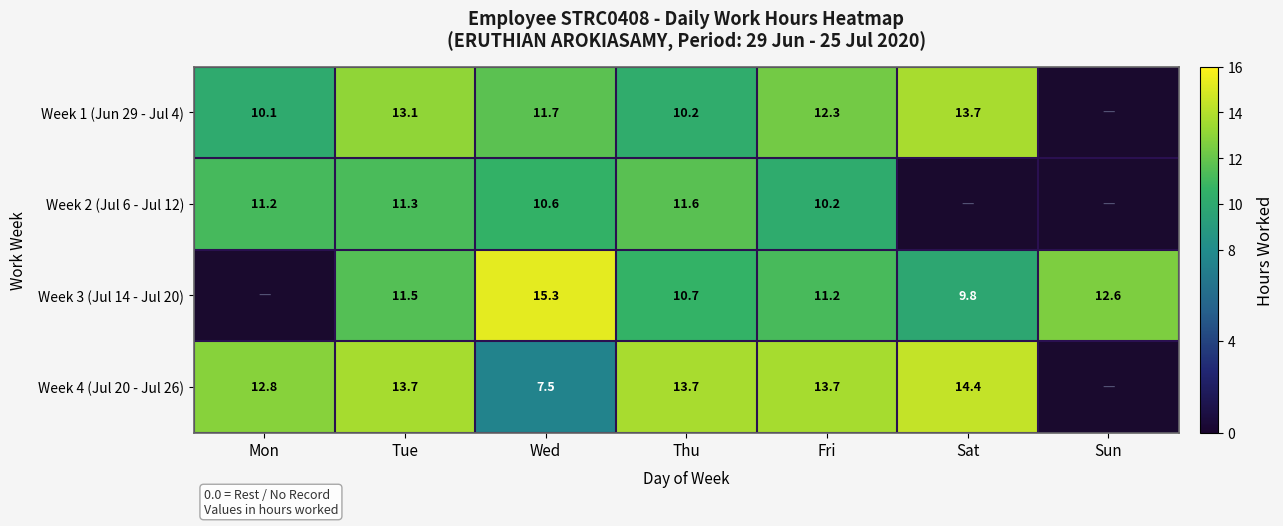

At Tue, list the series in order from largest to smallest.

Week 4 (Jul 20 - Jul 26), Week 1 (Jun 29 - Jul 4), Week 3 (Jul 14 - Jul 20), Week 2 (Jul 6 - Jul 12)